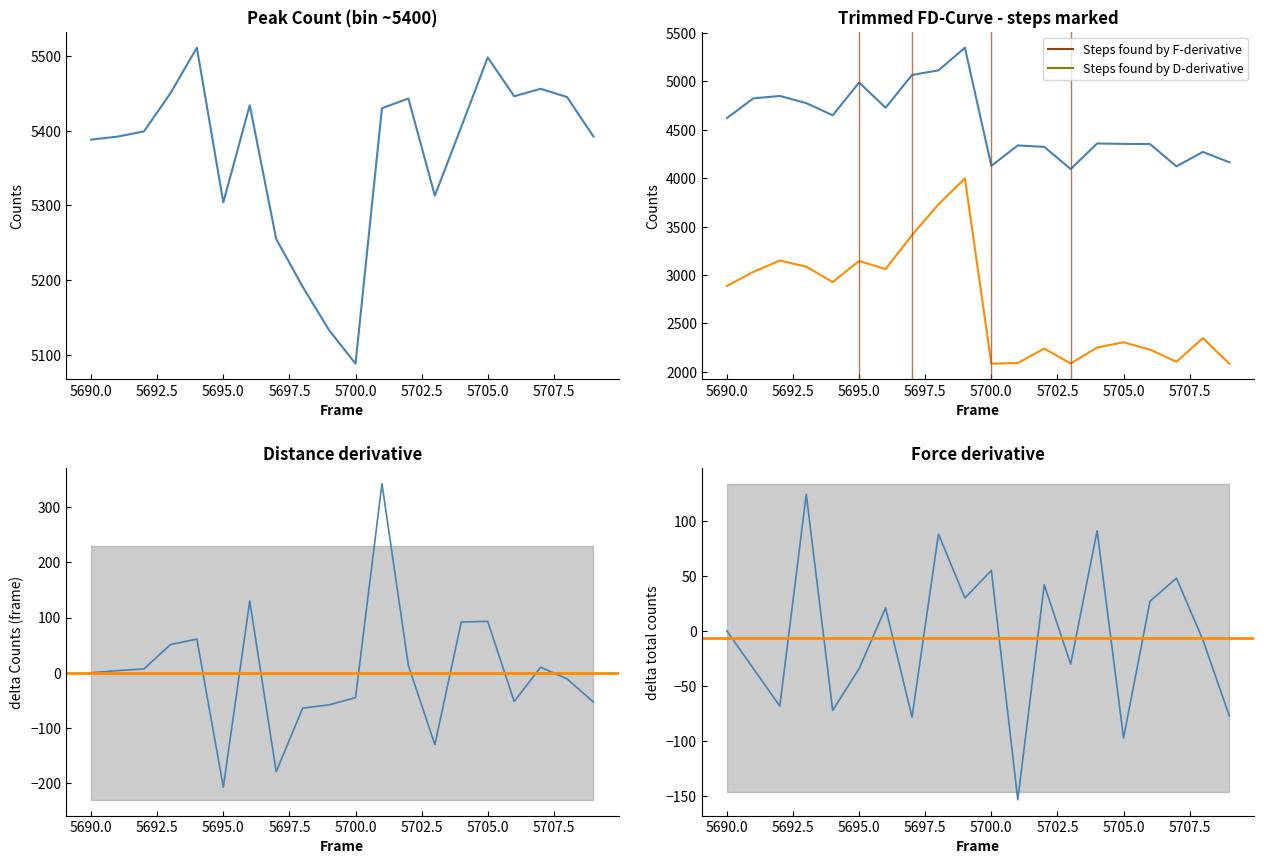

How many data points in peak3 are less than 2887?

10